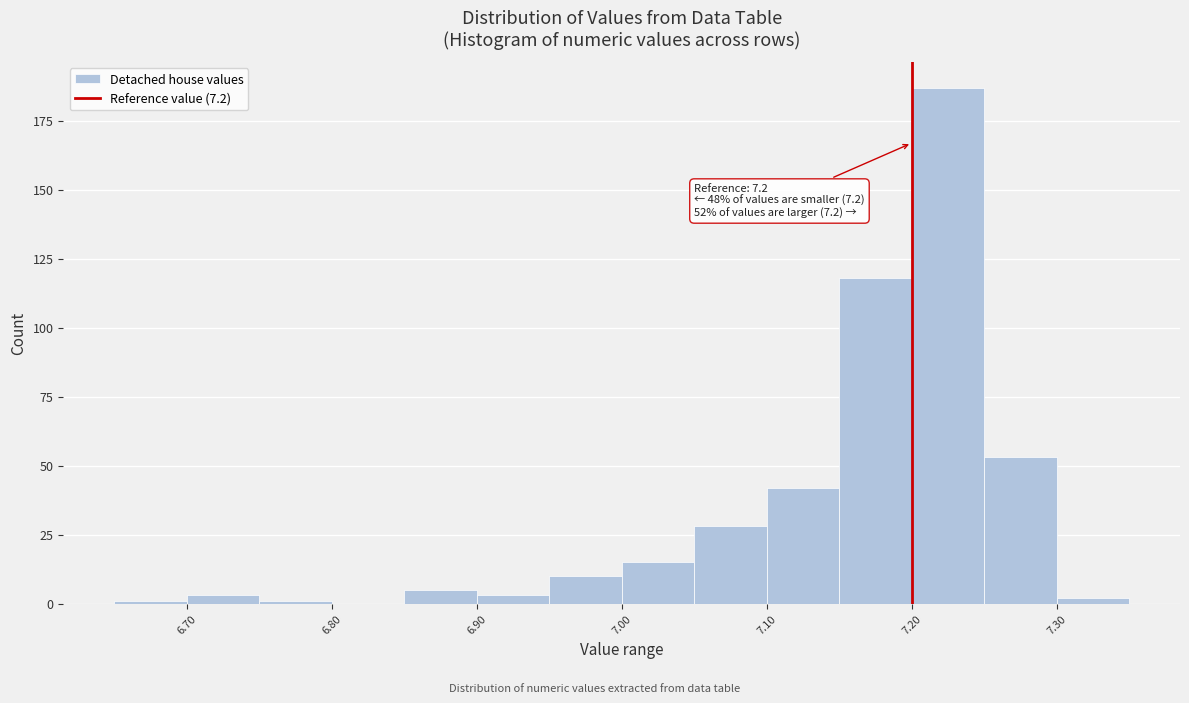

Over which range of the x-axis is the bar tallest?

7.20 to 7.25